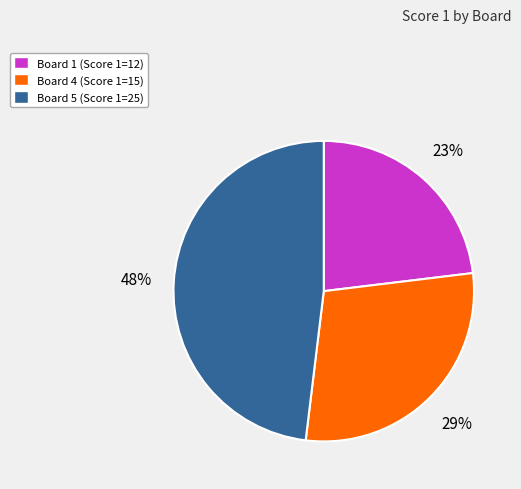

What percentage is the Board 5 (Score 1=25) slice, to the nearest percent?

48%